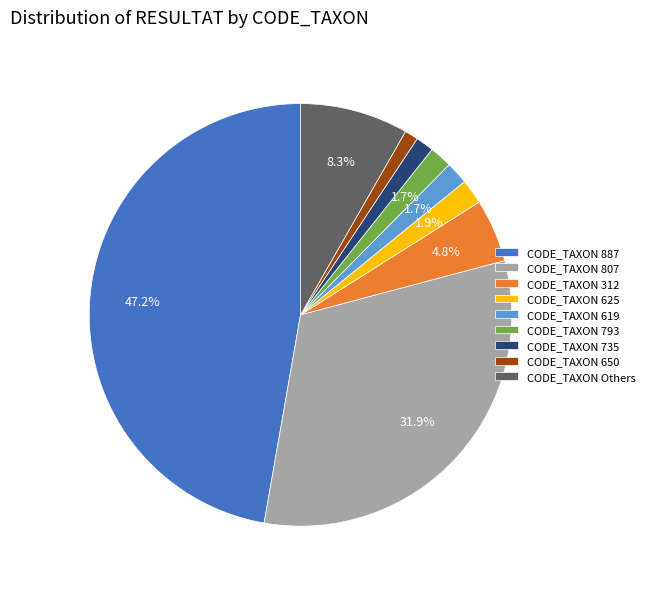

Which slice is the largest?

CODE_TAXON 887